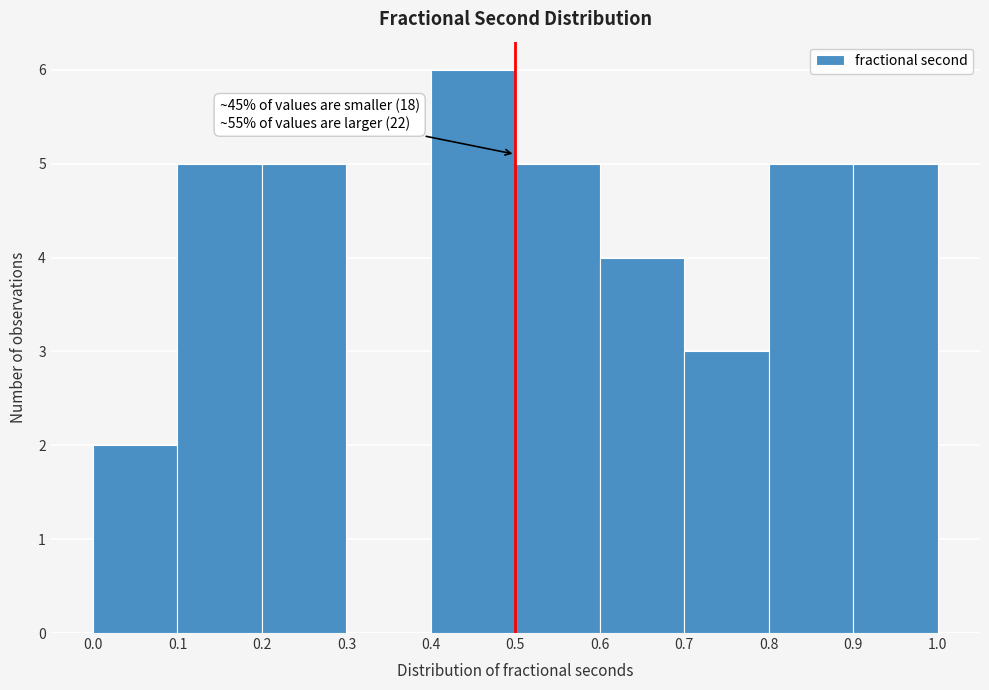

Which range on the x-axis has the tallest bar?

0.4 to 0.5